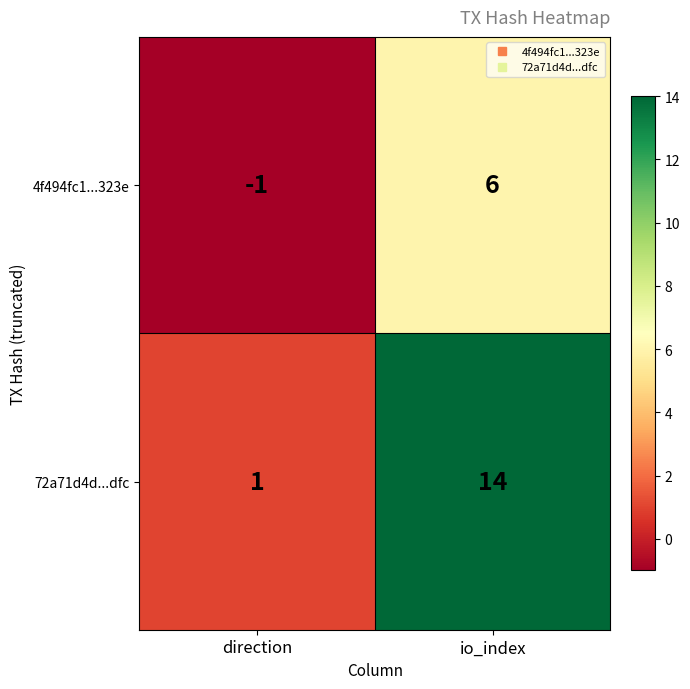

Rank the series at io_index from lowest to highest value.

4f494fc1...323e, 72a71d4d...dfc